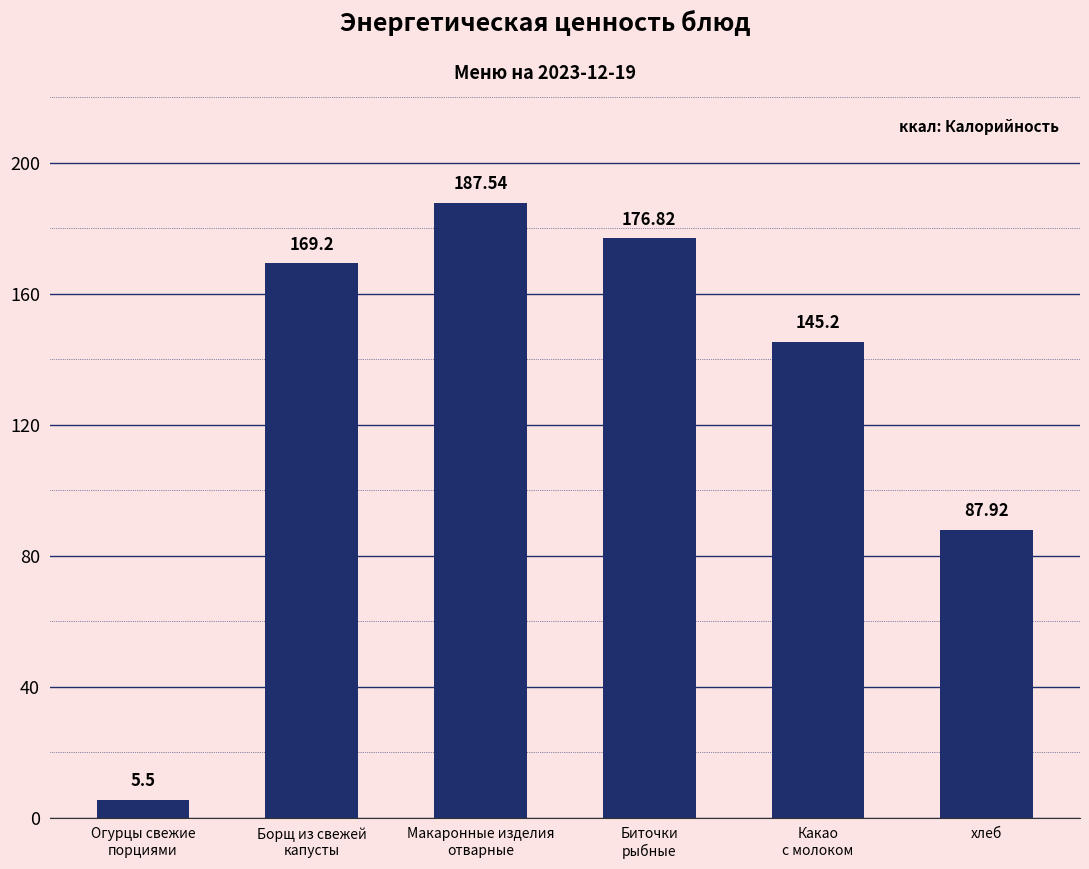

What position from the right is Какао
с молоком?

2